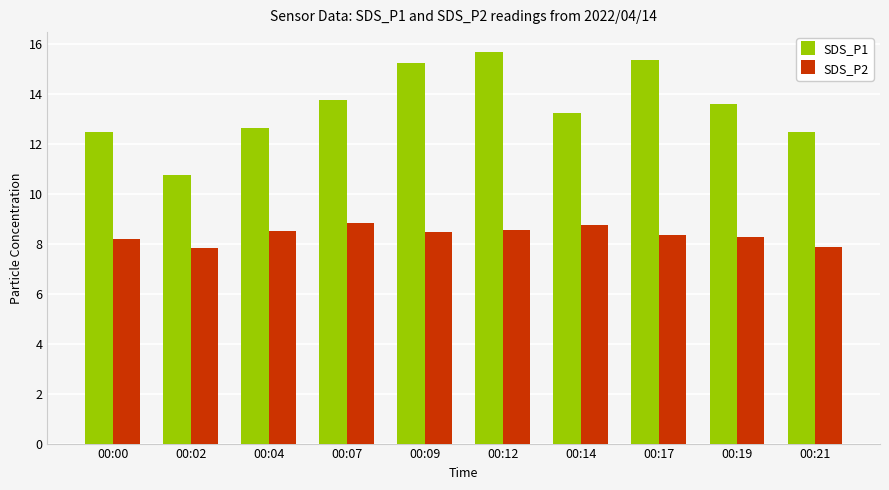

Rank the series by their maximum value, from highest to lowest.

SDS_P1, SDS_P2